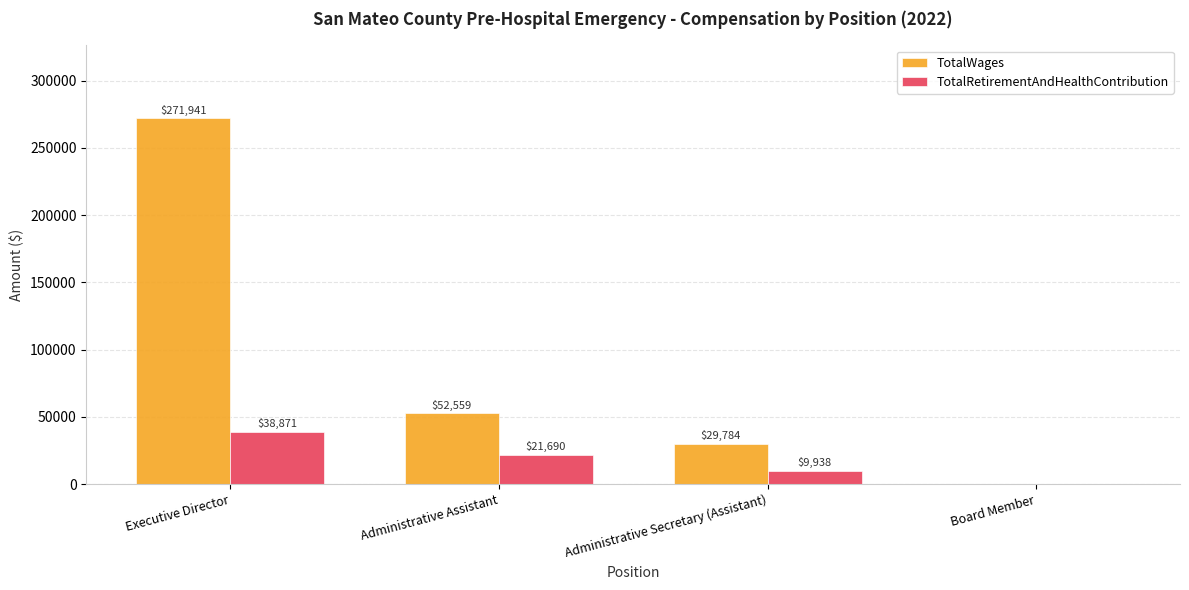

Which series has the largest total across all categories?

TotalWages